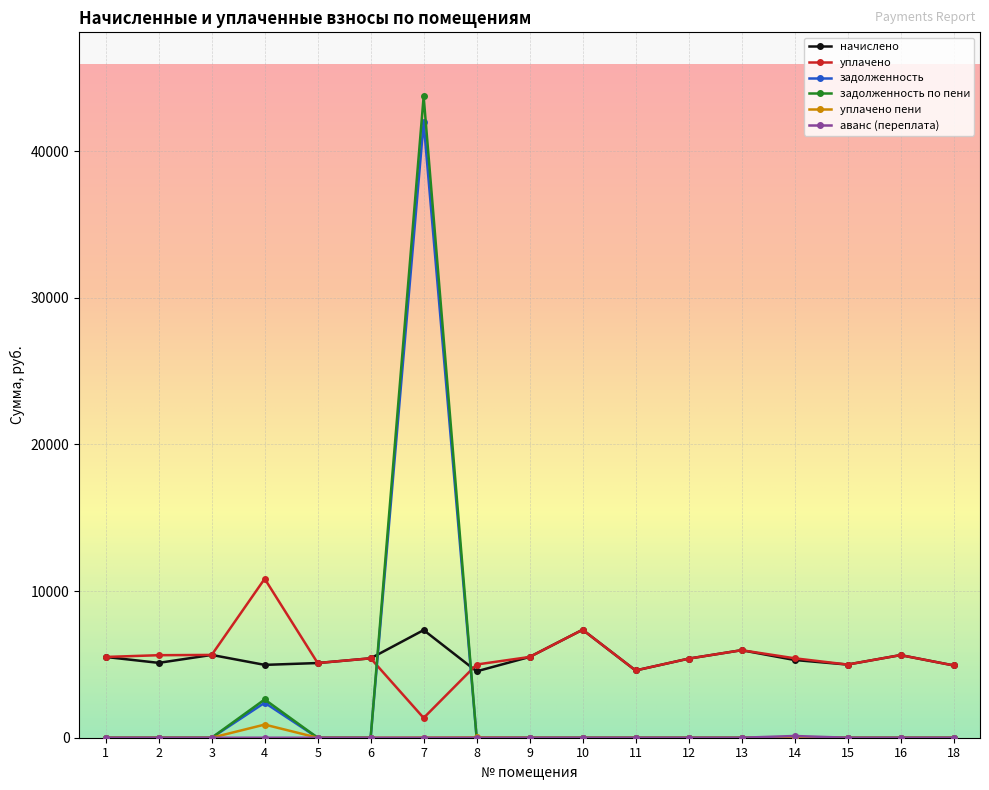

Where do задолженность and начислено first cross each other?

6 and 7